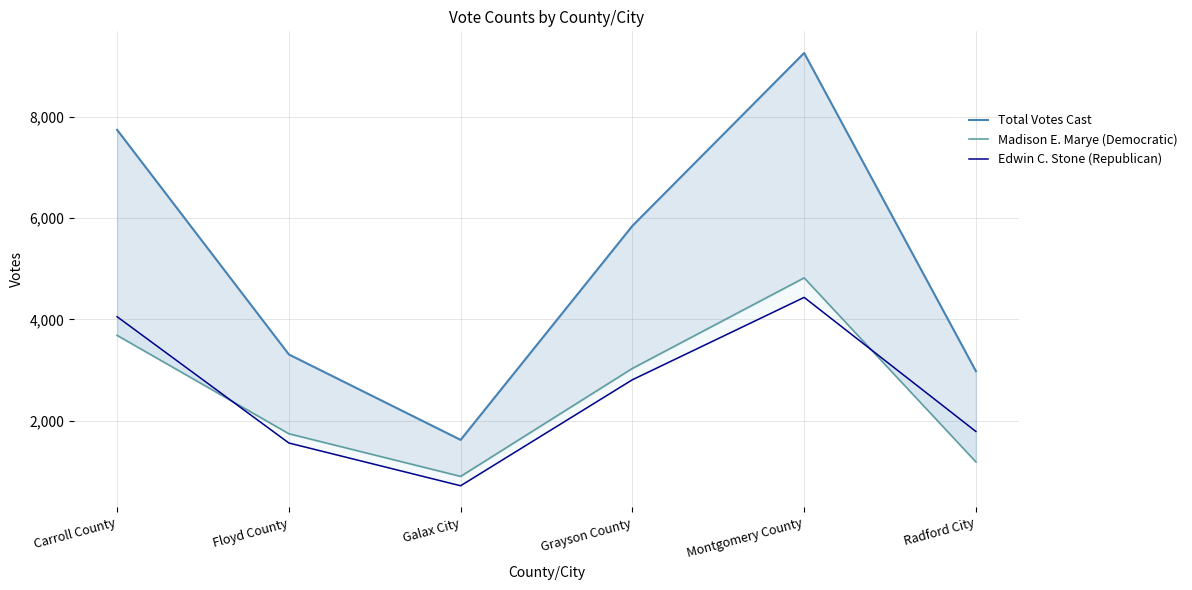

What is the sum of the Madison E. Marye (Democratic) values at Grayson County and Galax City?

3939